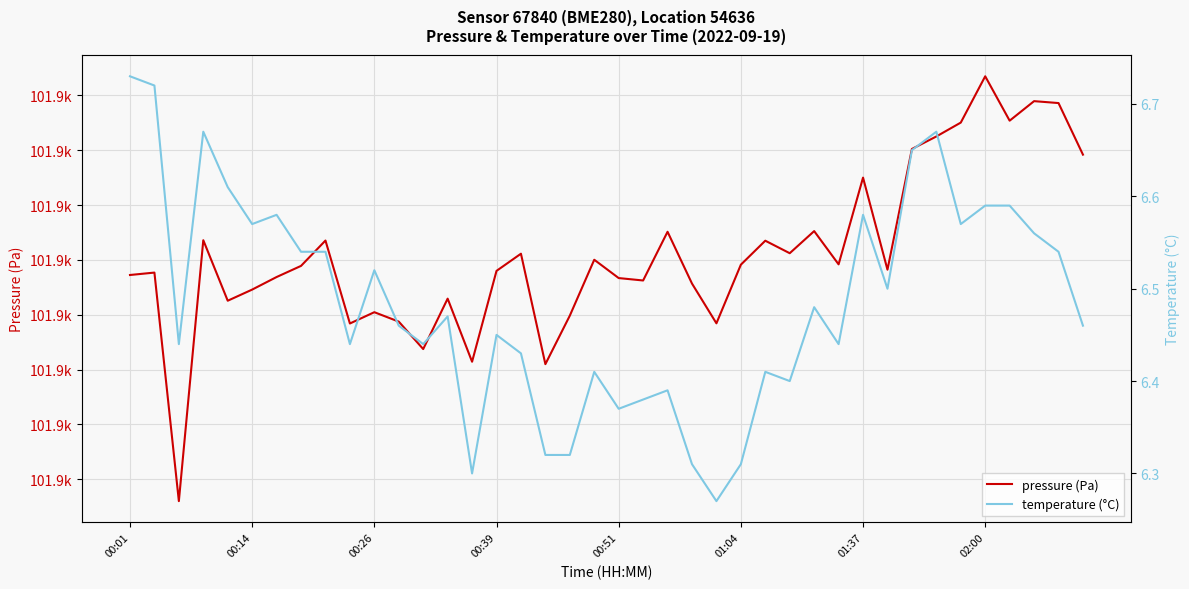

What is the average value of the pressure (Pa) series?

101901.1